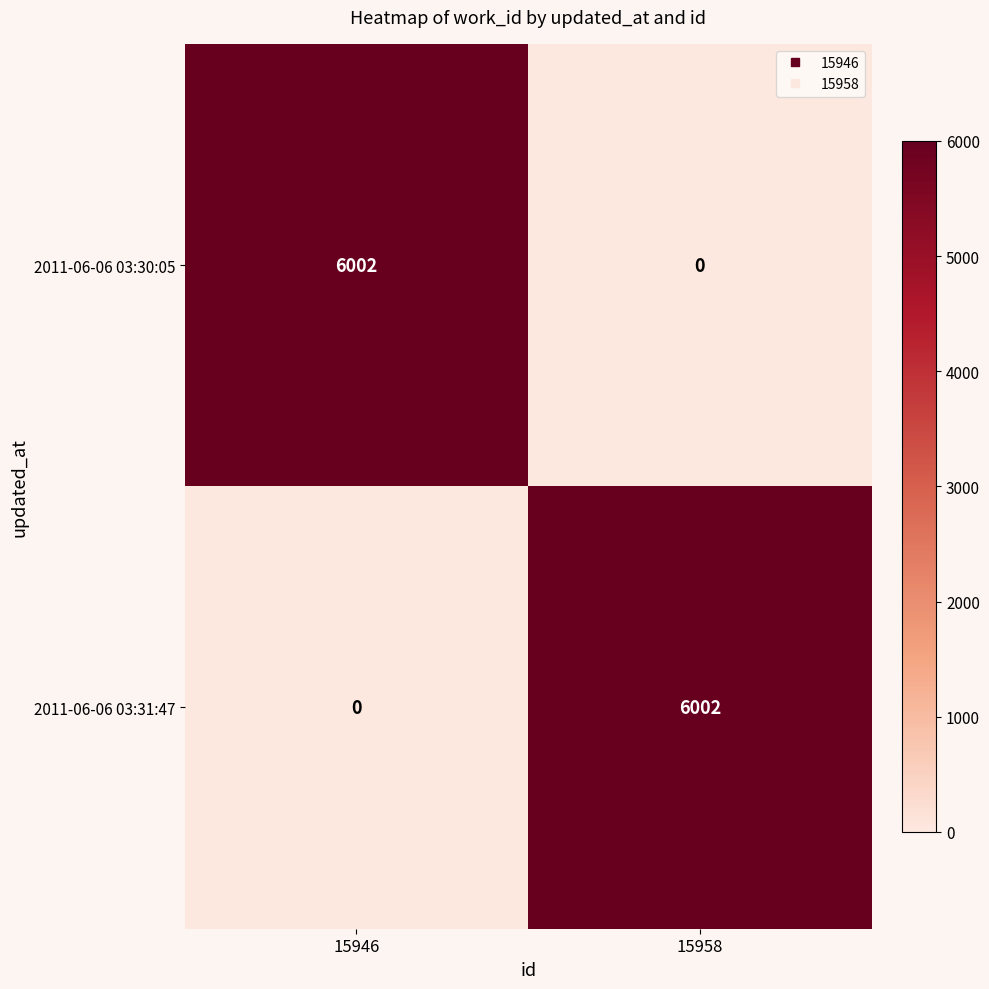

How many values in the 2011-06-06 03:30:05 series are below 6002?

1